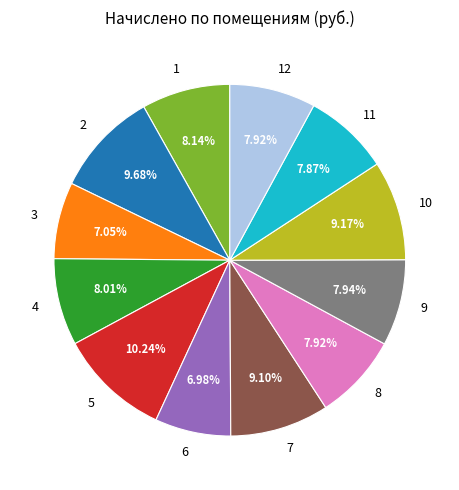

The 2 slice represents 10% of the pie. True or false?

True